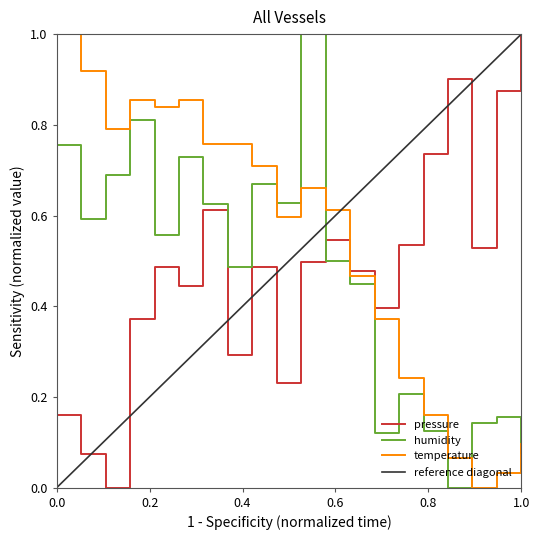

True or false: pressure and temperature intersect in this chart.

True